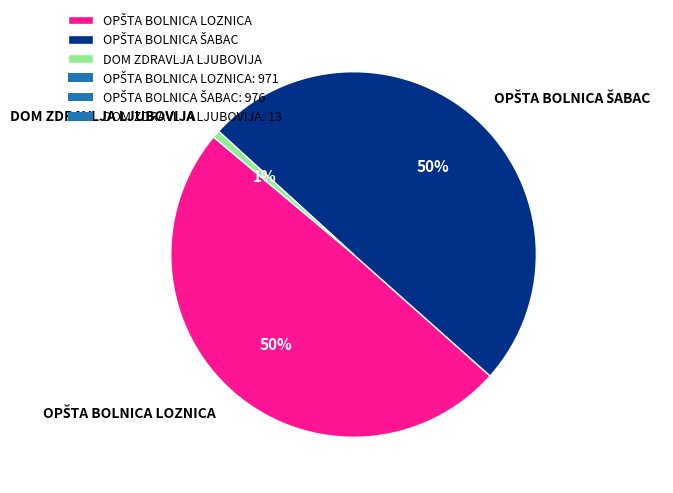

To the nearest percent, what portion does DOM ZDRAVLJA LJUBOVIJA represent?

1%